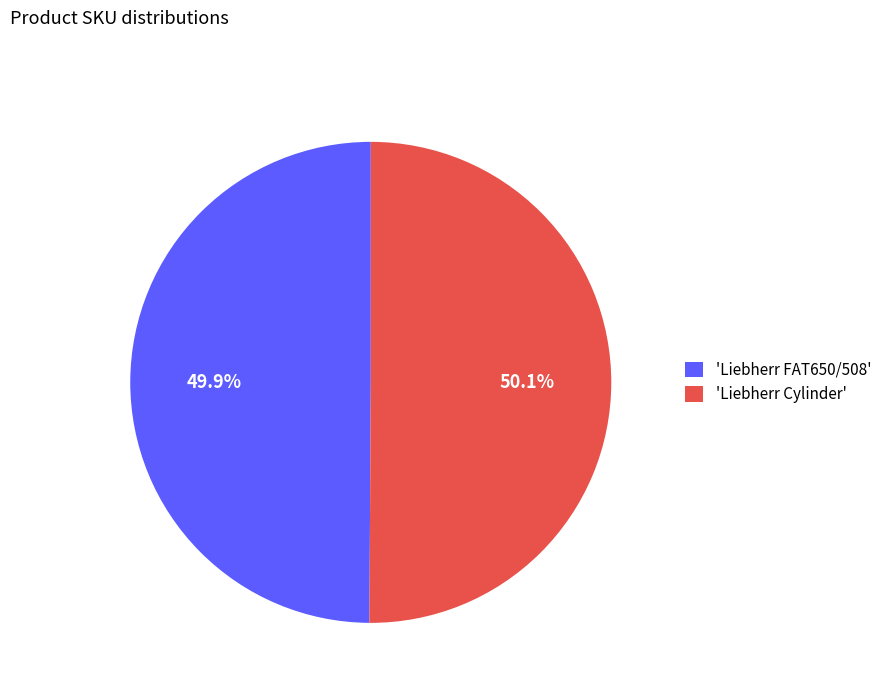

What portion of the pie excludes 'Liebherr FAT650/508'?

50.1%